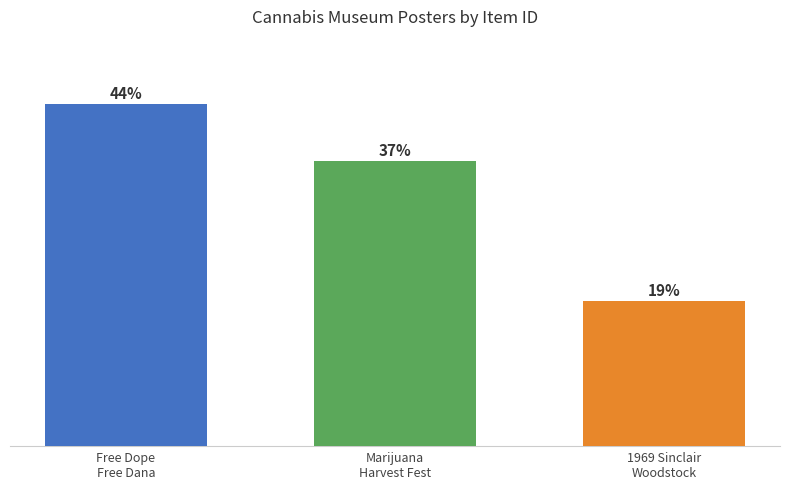

Does the chart contain stacked bars?

No